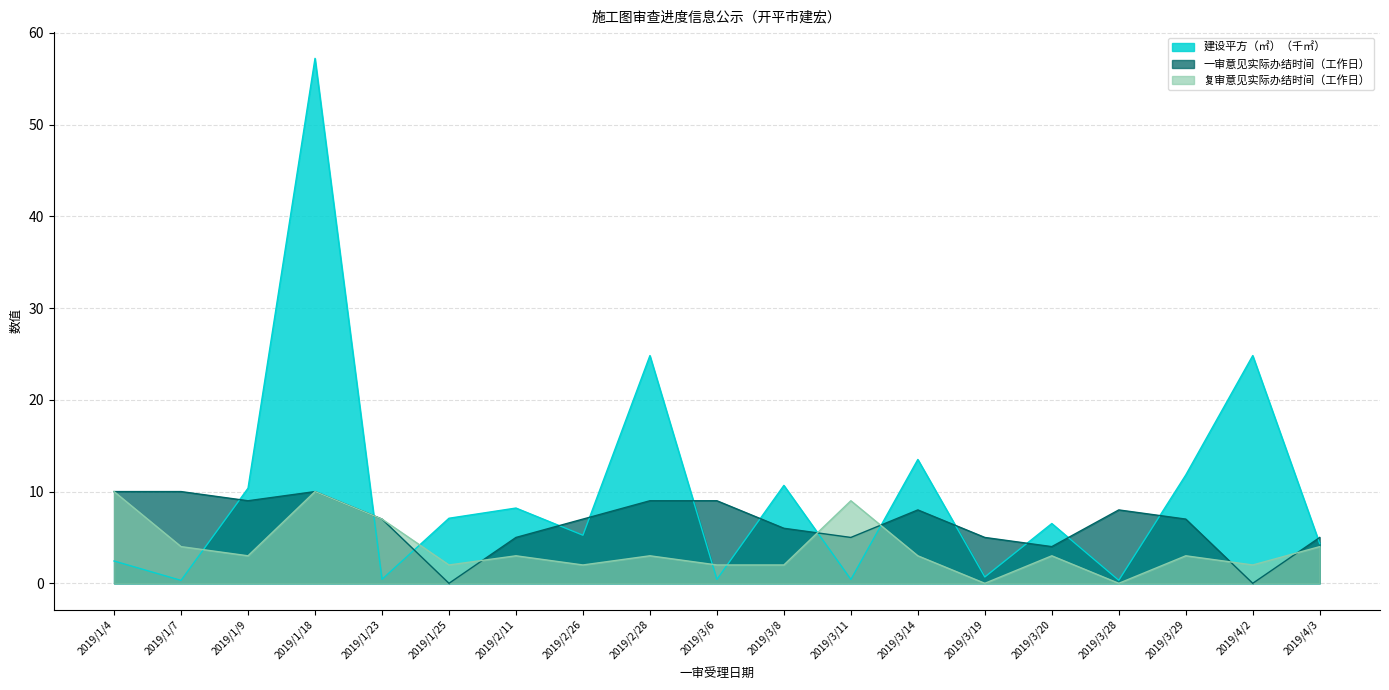

What position from the left is 2019/3/19?

14